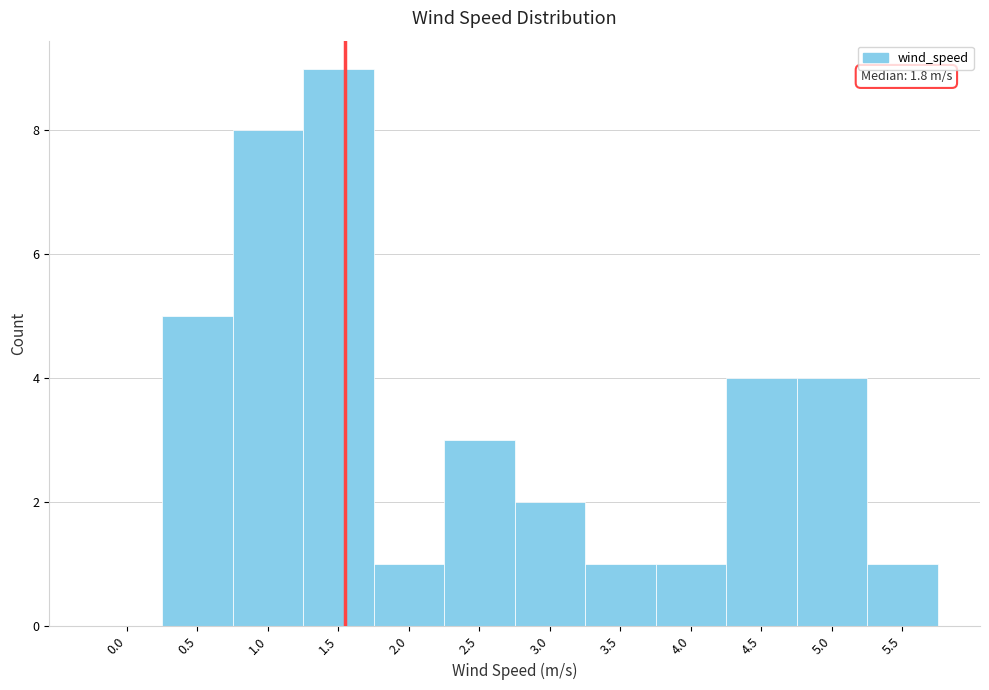

Reading left to right, list all the values displayed in this chart.

0.0=0	0.5=5	1.0=8	1.5=9	2.0=1	2.5=3	3.0=2	3.5=1	4.0=1	4.5=4	5.0=4	5.5=1